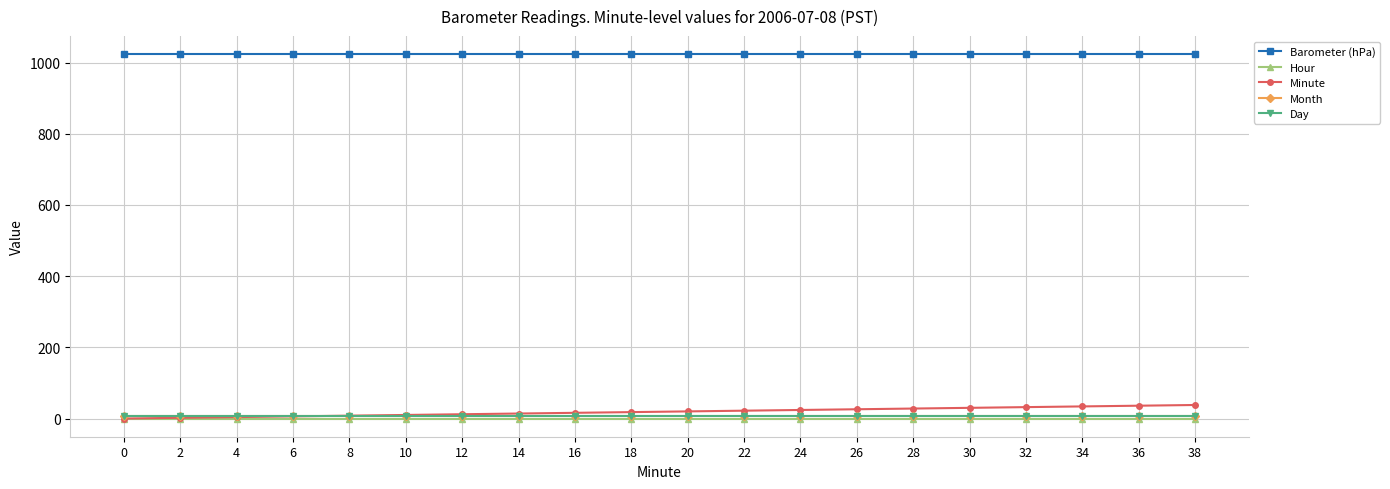

Which series has the largest total across all categories?

Barometer (hPa)